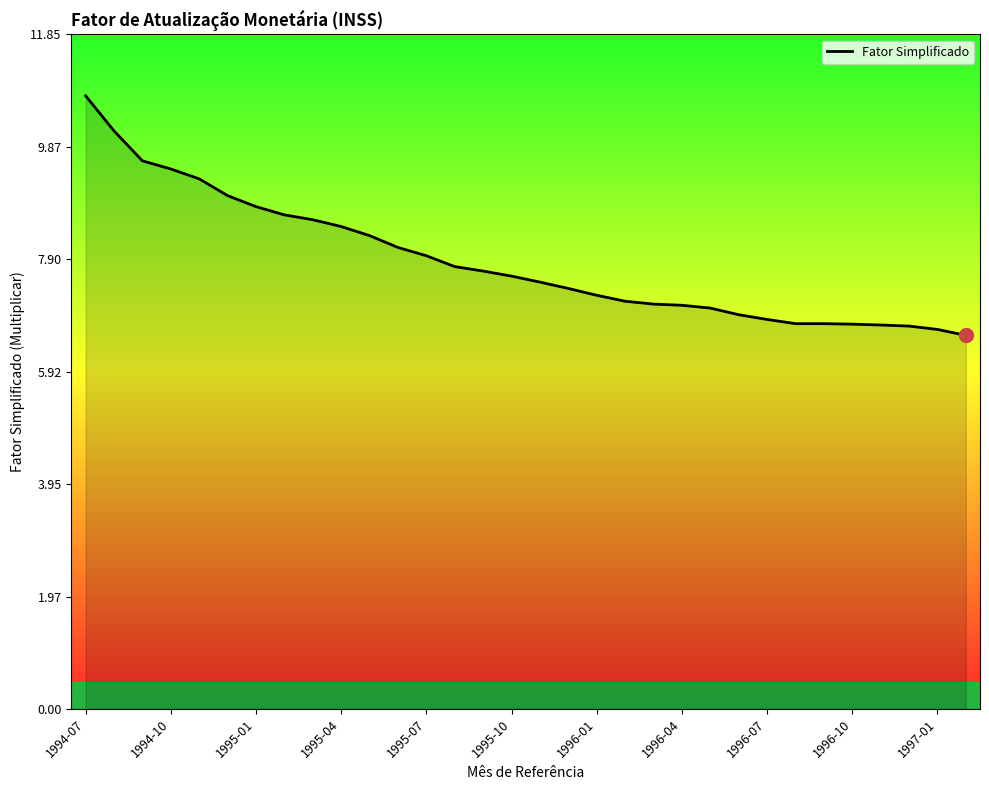

What is the greatest value displayed?

10.8